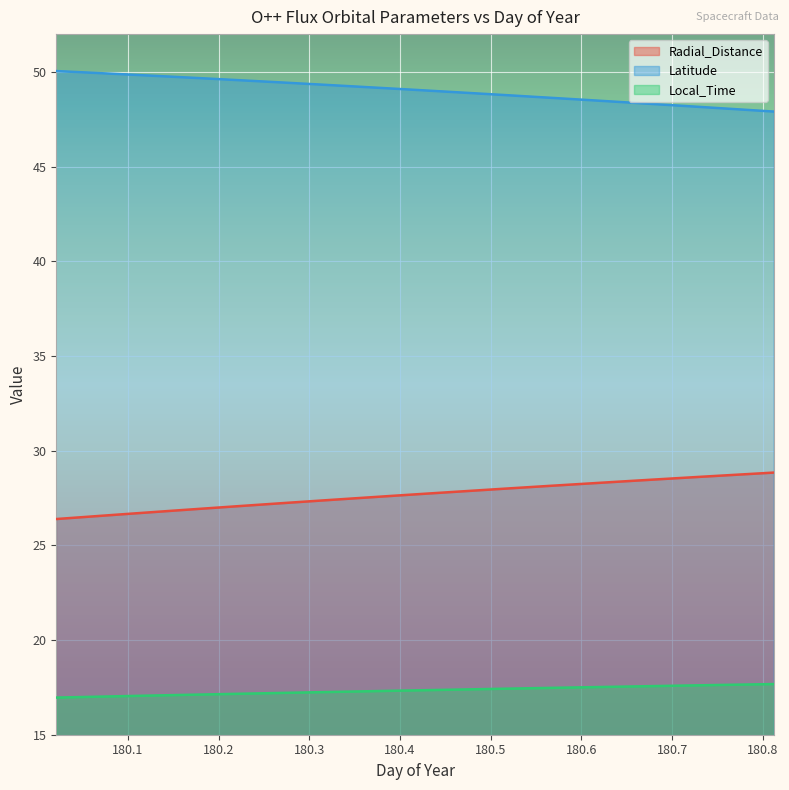

Between 180.6042 and 180.7292, which series saw the biggest shift?

Latitude